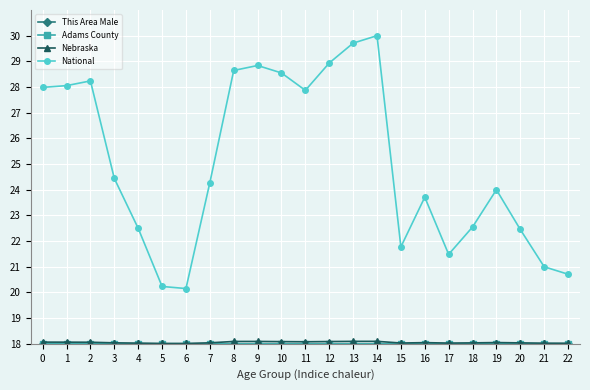

What is the value of the National point at the 13th from the left?

28.9